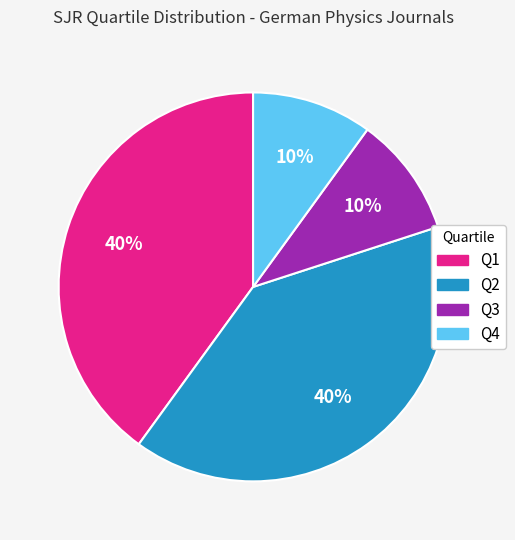

Does Q4 account for over 50% of the chart?

No